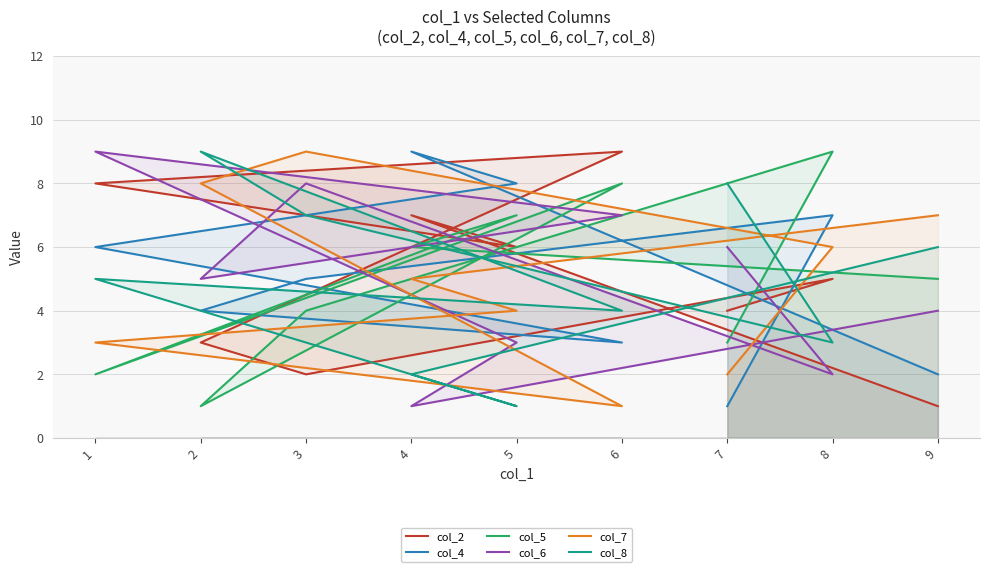

Is the value of col_4 at 6 greater than the value of col_8 at 7?

No